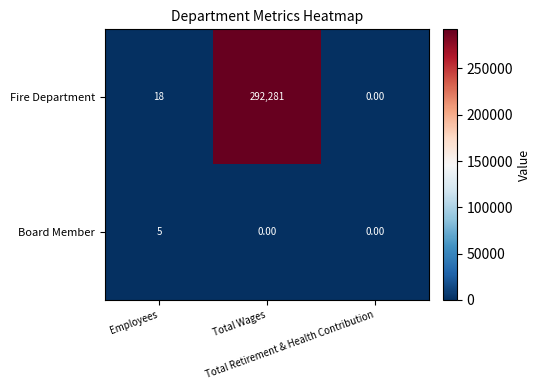

Which series has the widest spread of values?

Fire Department